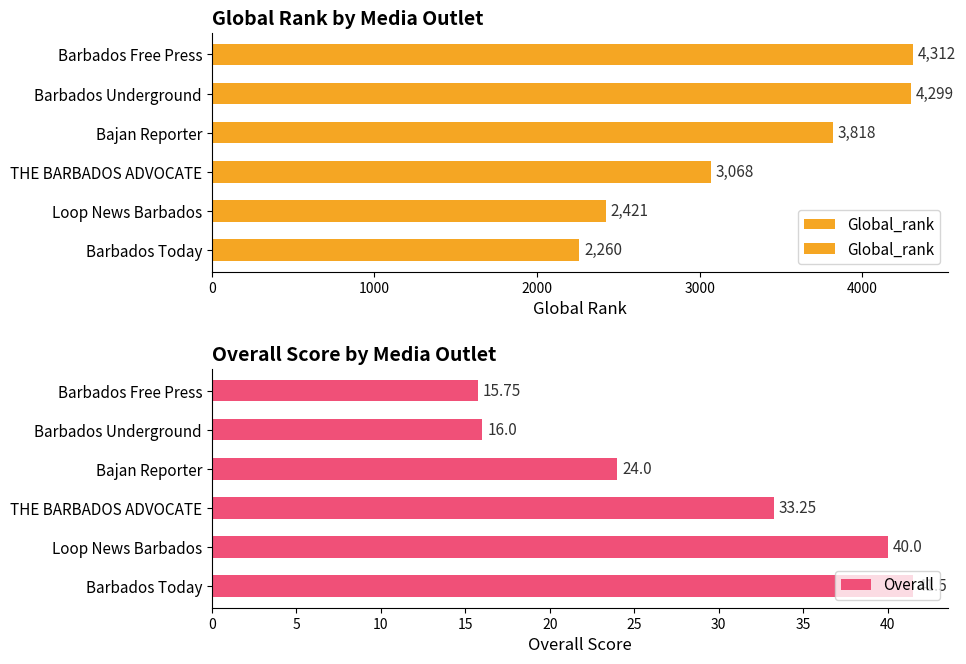

What is the value of the Overall bar at the 5th from the left?

40.0